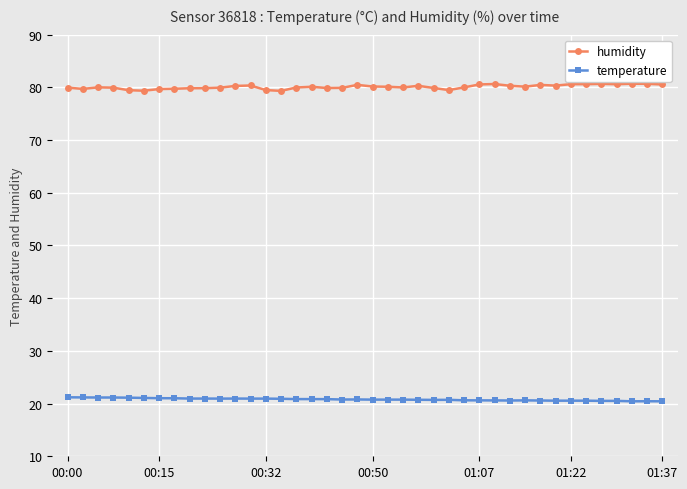

What is the sum of all temperature values?

831.5